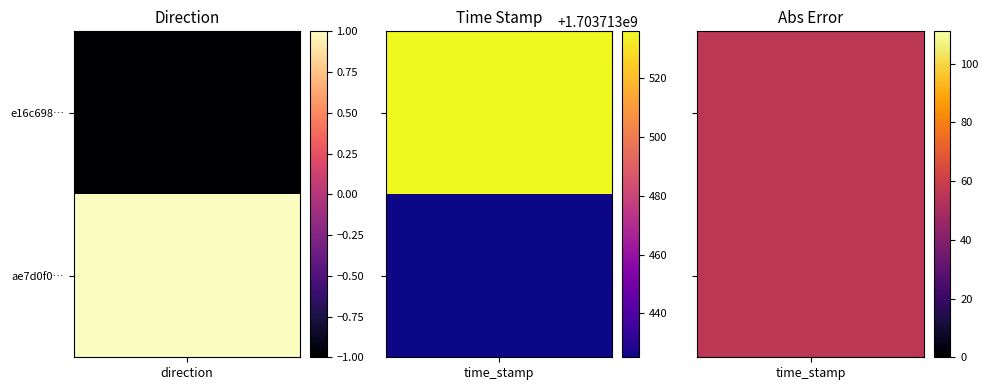

How many e16c698191d65b1b5c01e64f1f86f3135f2a65b values are between -1 and 1703713536?

2